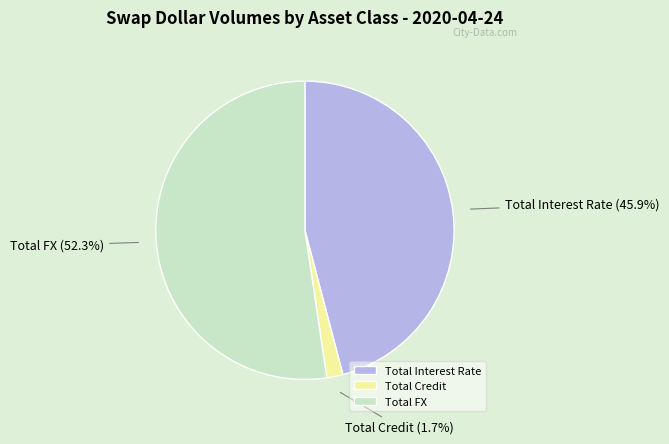

To the nearest percent, what portion does Total Credit represent?

2%